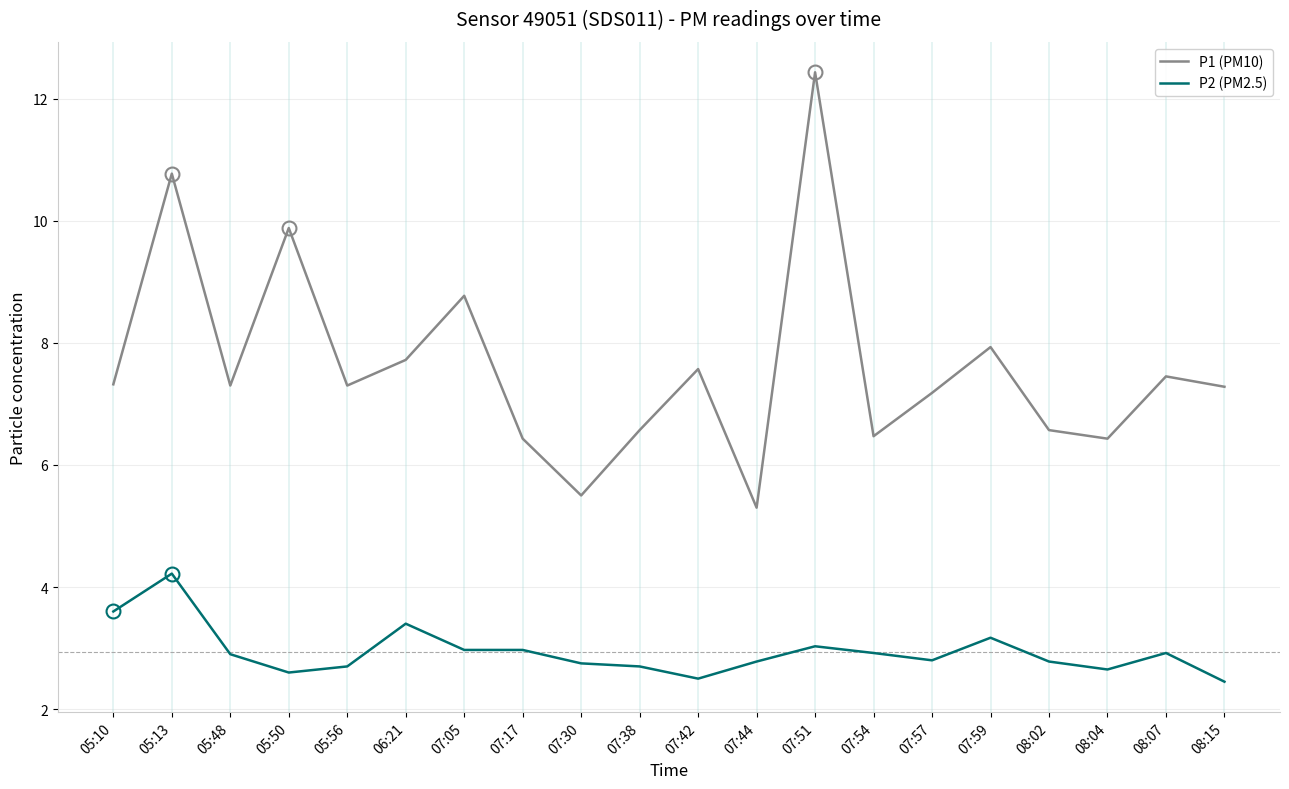

Does the chart have visible grid lines?

Yes